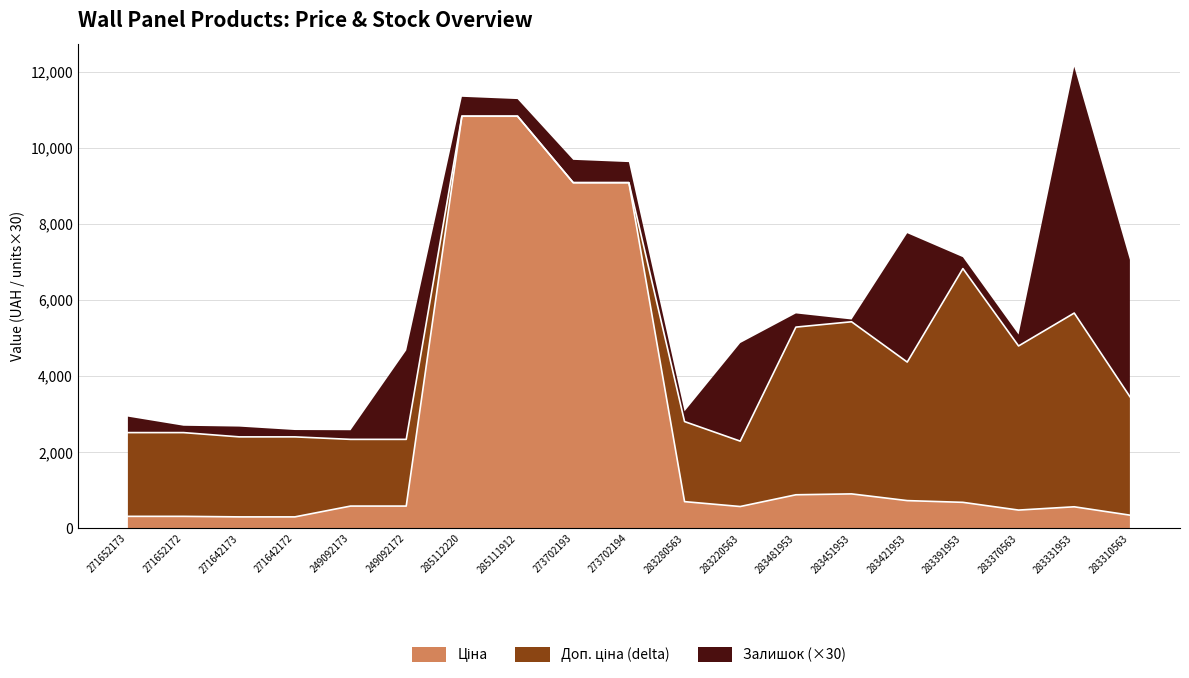

Which category has the highest value in the Ціна series?

285112220